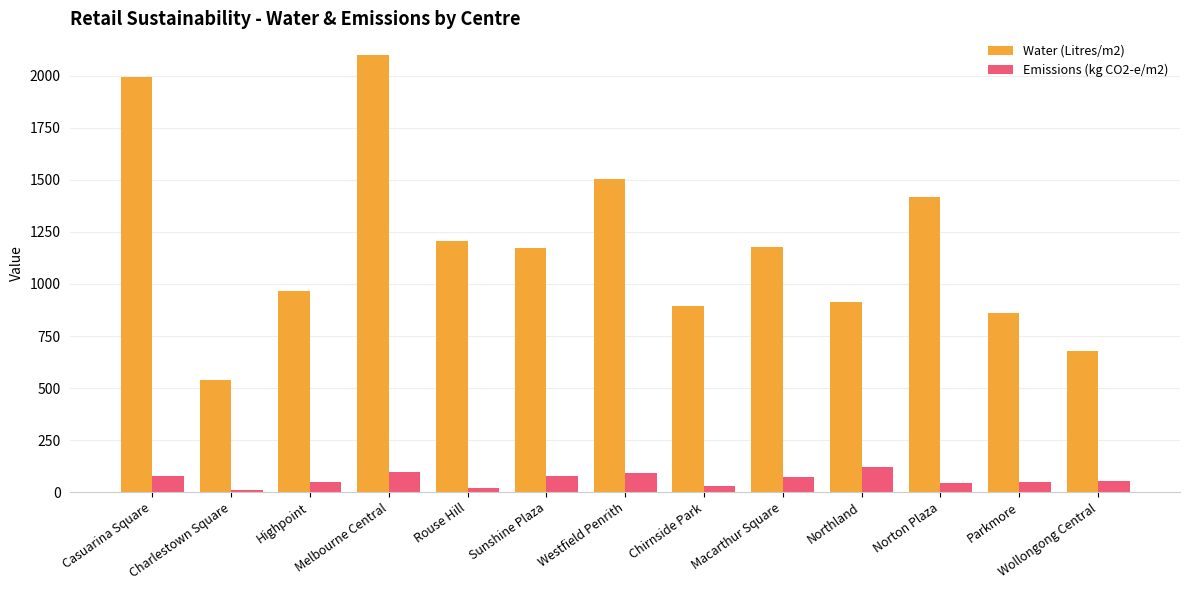

Rank the series by their maximum value, from highest to lowest.

Water (Litres/m2), Emissions (kg CO2-e/m2)